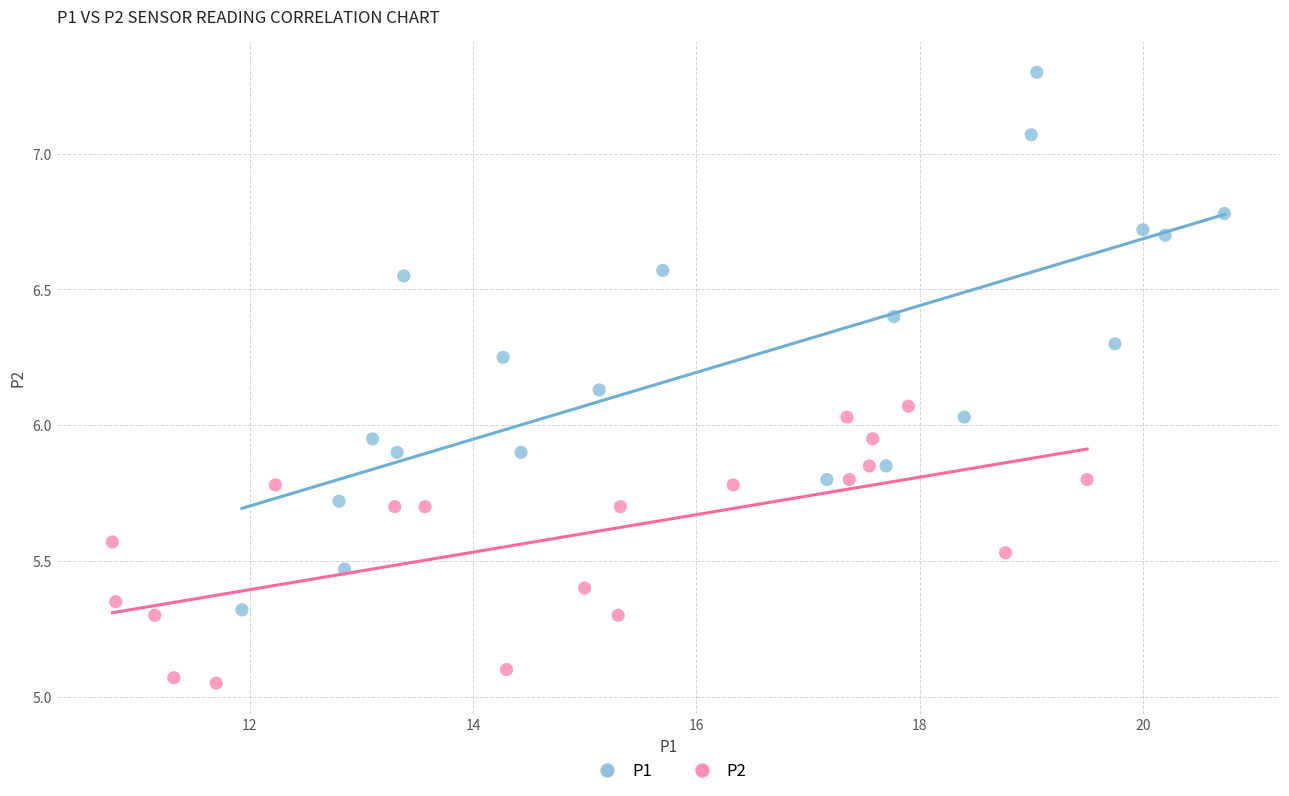

What are all the series names shown in the legend?

P1, P2